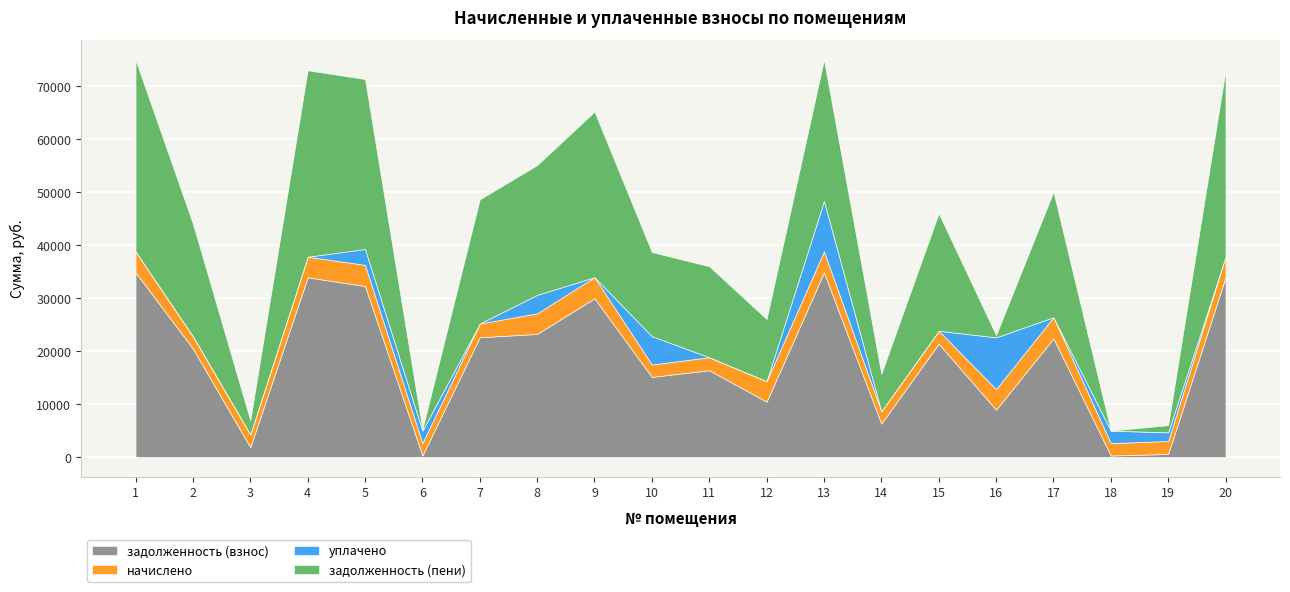

What is the value of the задолженность (взнос) point at the 19th from the left?

544.7